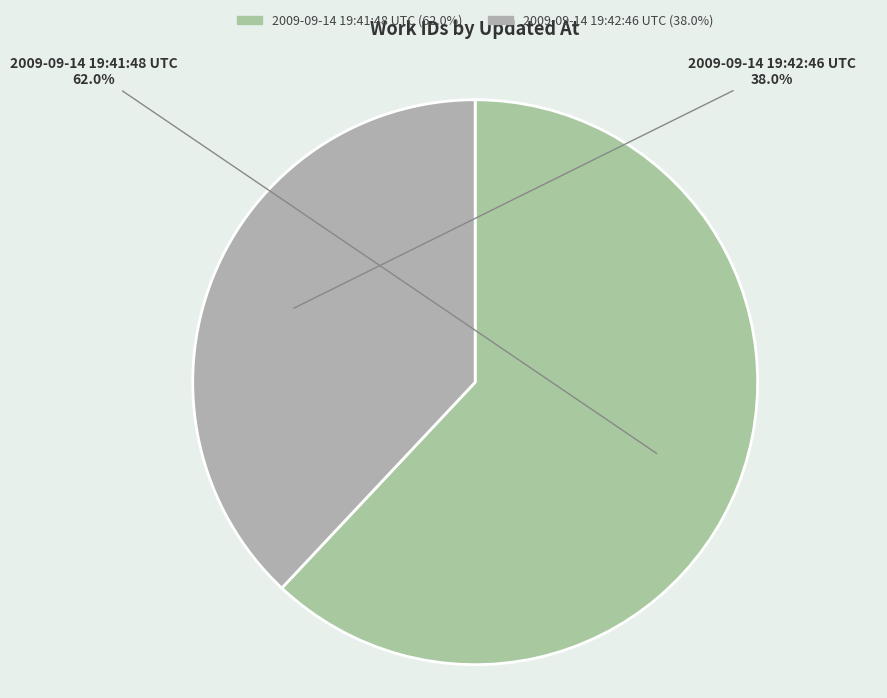

To the nearest percent, what is the combined percentage of 2009-09-14 19:42:46 UTC and 2009-09-14 19:41:48 UTC?

100%